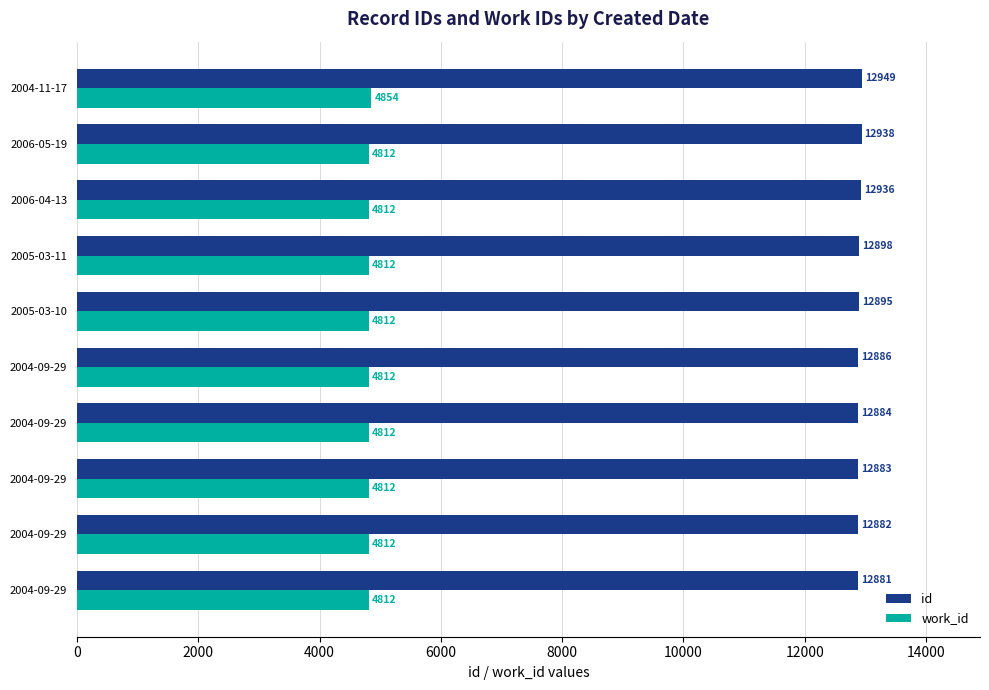

How many series are shown in this chart?

2